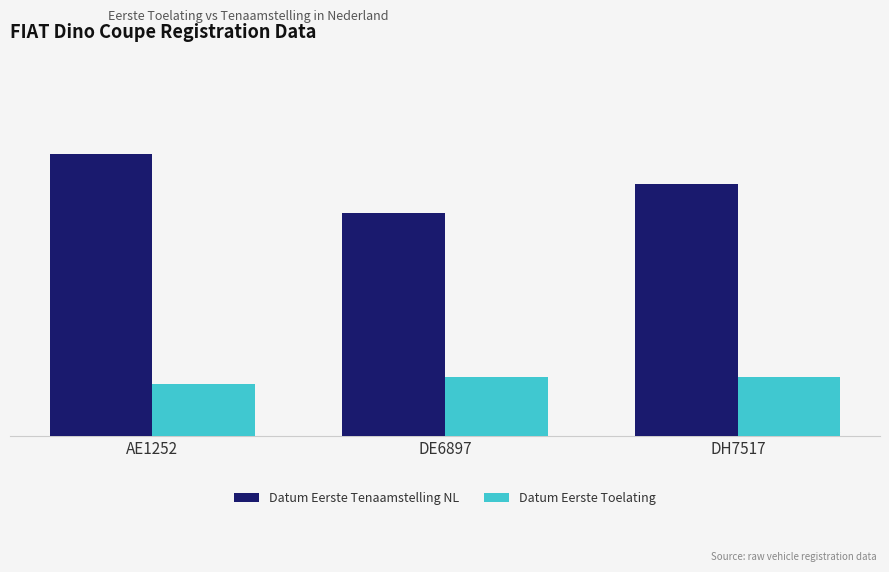

Which series has the largest total across all categories?

Datum Eerste Tenaamstelling NL